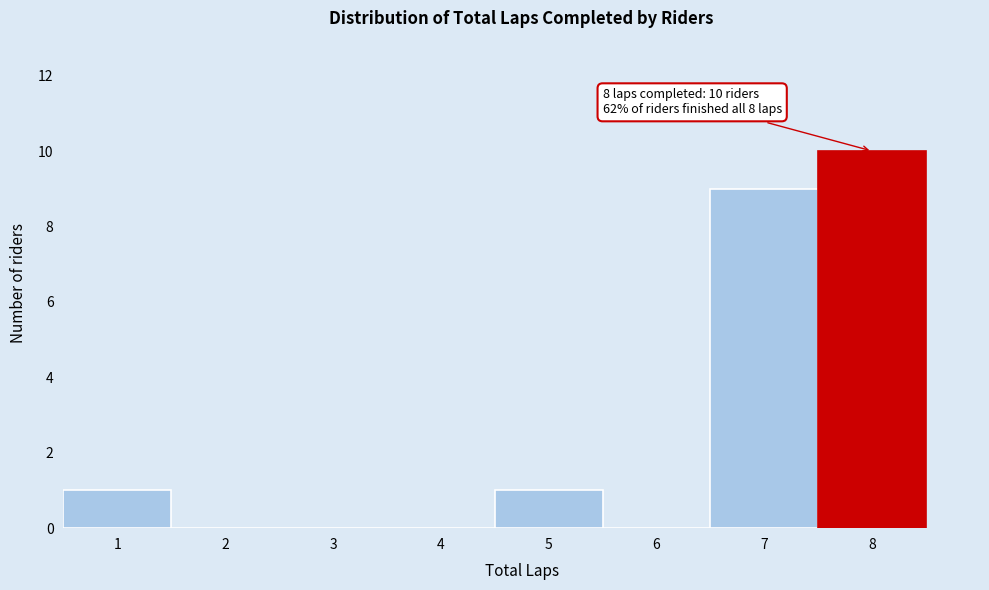

Over which range of the x-axis is the bar tallest?

7.5 to 8.5